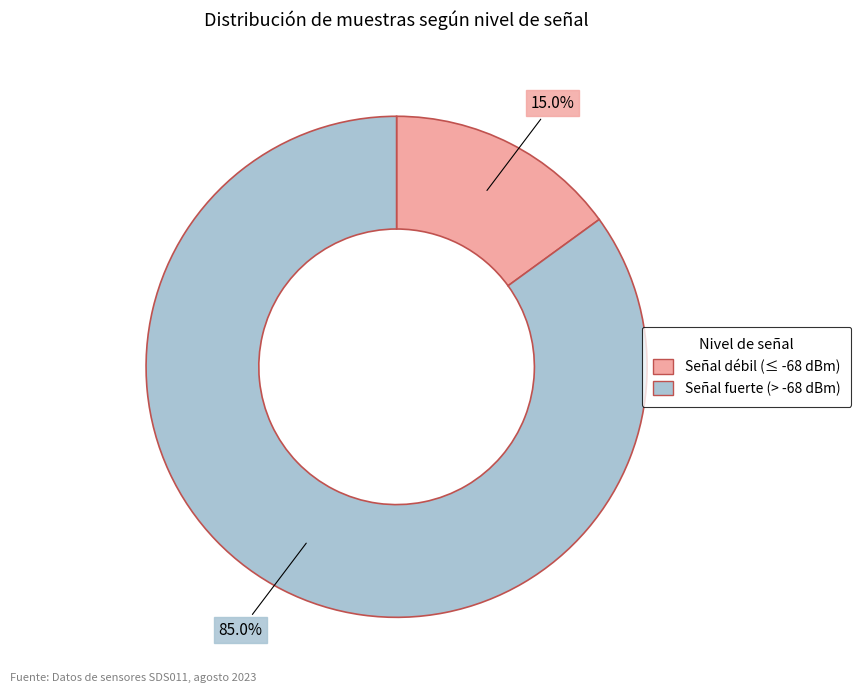

Is there any slice that represents more than half of the pie?

Yes